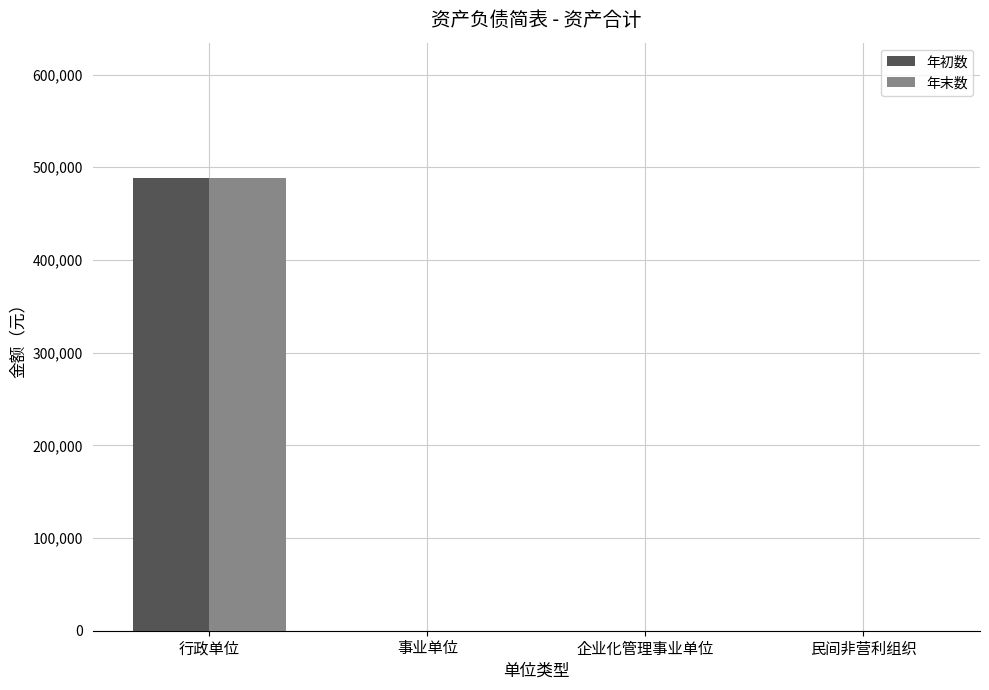

What is the total value across all series at 行政单位?

976000